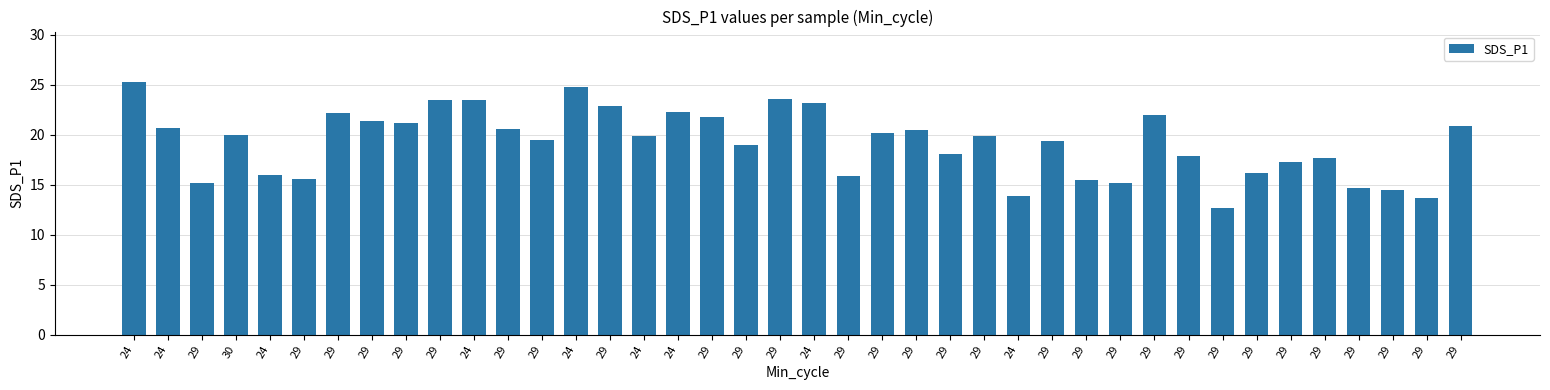

What is the difference between the maximum and minimum values?

12.6